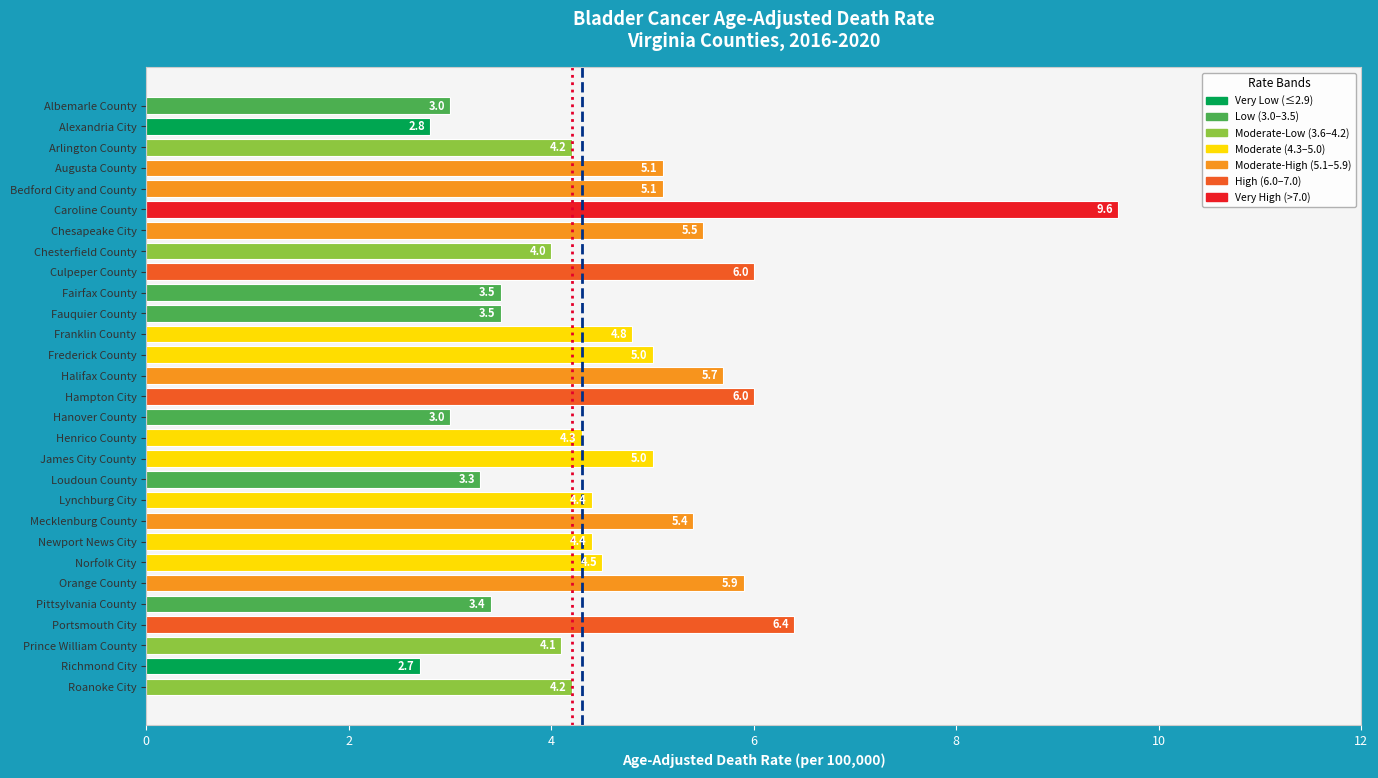

What is the smallest value displayed?

2.7